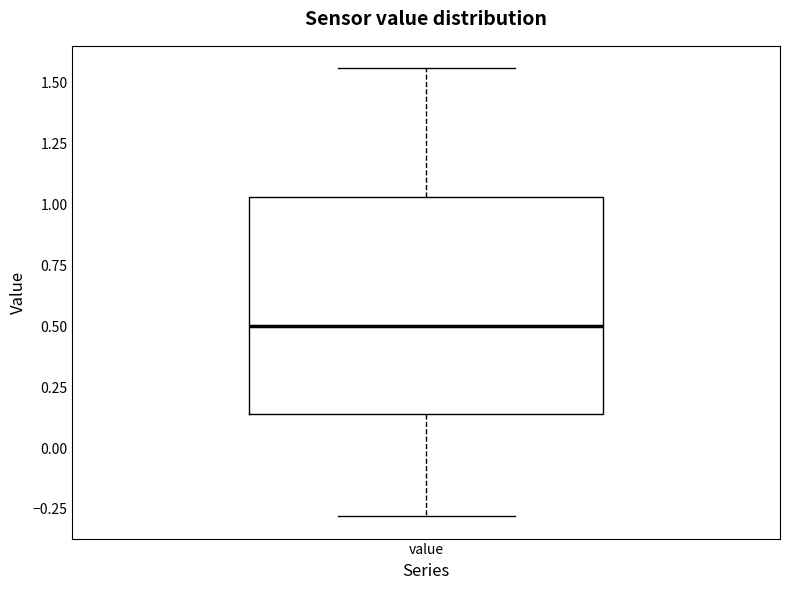

Where does the median line of the box for value sit on the y-axis? The values are not printed on the chart, so give them approximately, as read against the axis.

0.50